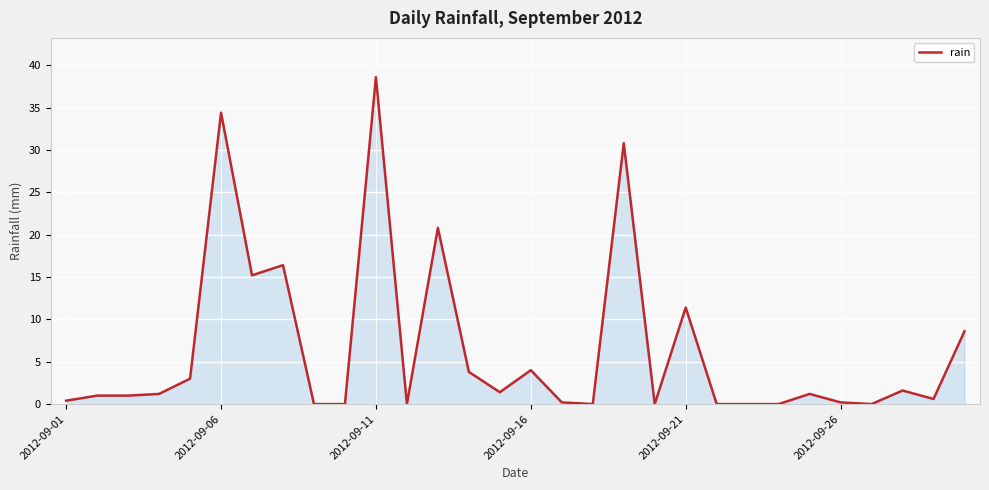

What is the maximum value shown in the chart?

38.6